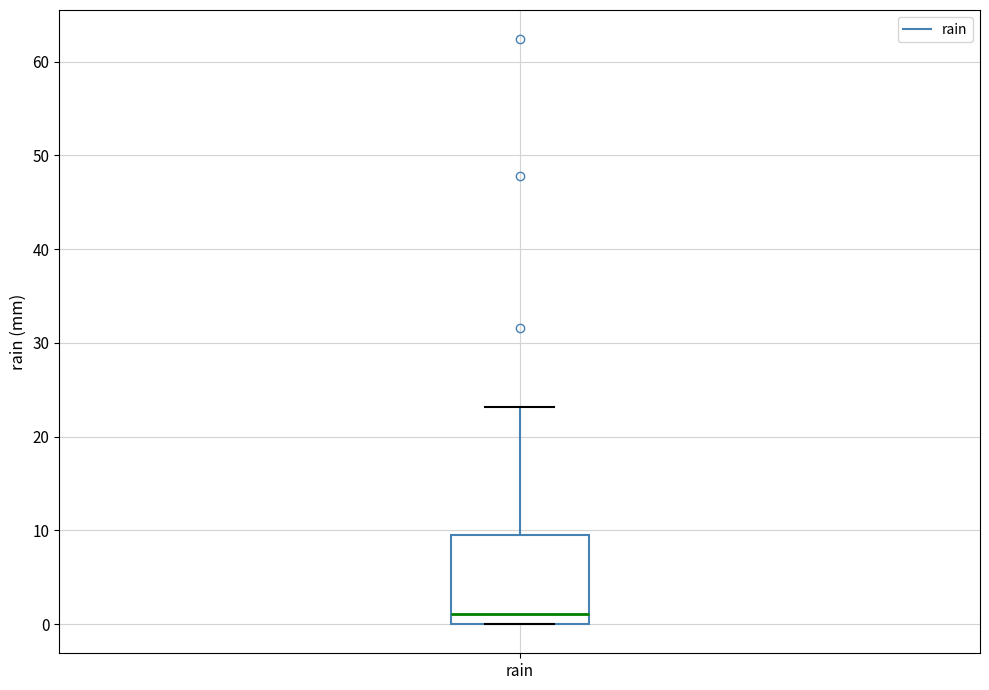

Read this box plot against the y-axis: the position of the median line, the range covered by the box, and the ends of both whiskers. The values are not printed on the chart, so give them approximately, as read against the axis.

median 1, box 0 to 10, whiskers 0 to 23